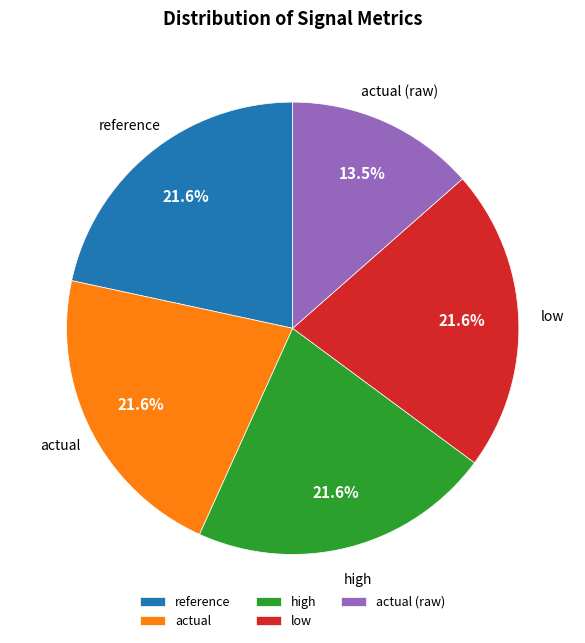

Which slice is the smallest?

actual (raw)